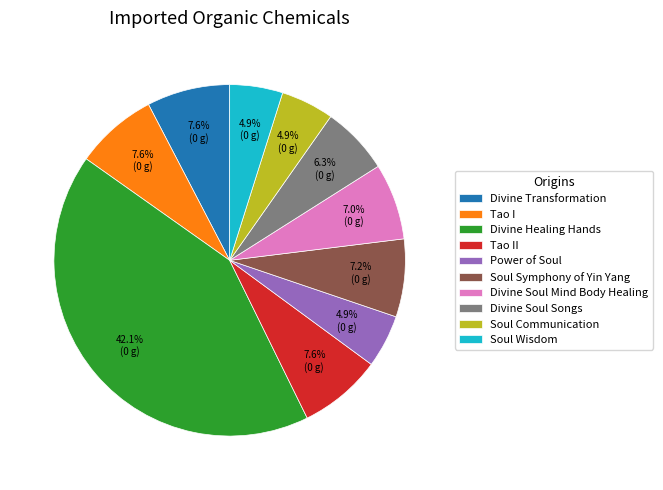

Which slice is the largest?

Divine Healing Hands